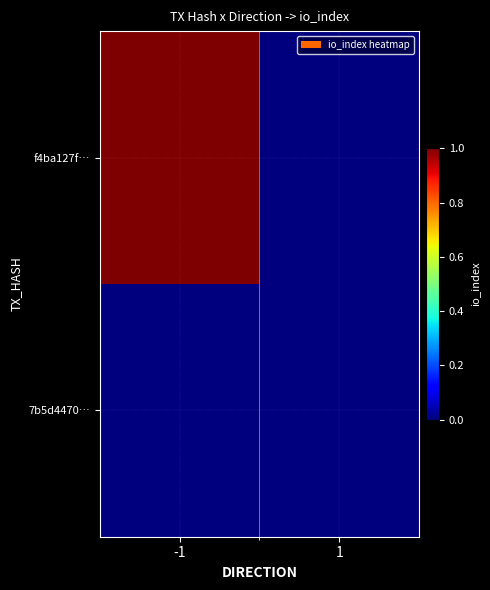

Which series has the largest range (max minus min)?

f4ba127f…